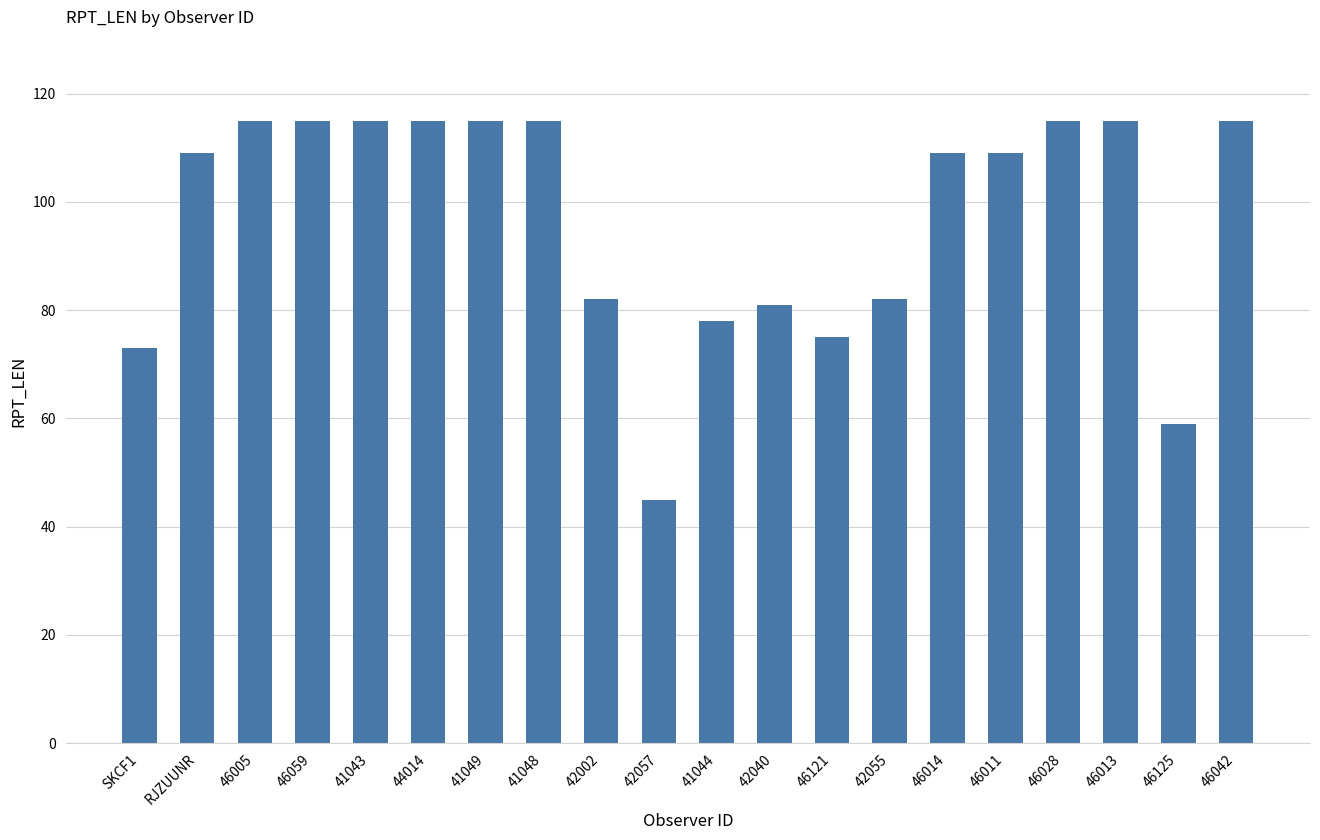

What is the label of the 2nd bar from the left?

RJZUUNR